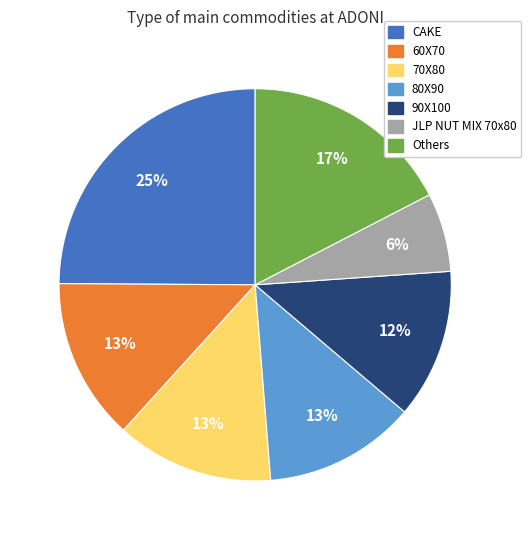

Is there a majority slice in this chart?

No